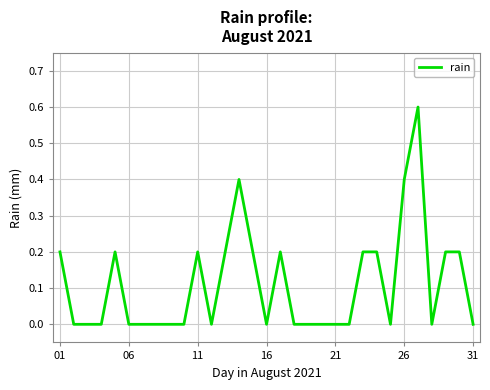

What is the greatest value displayed?

0.6